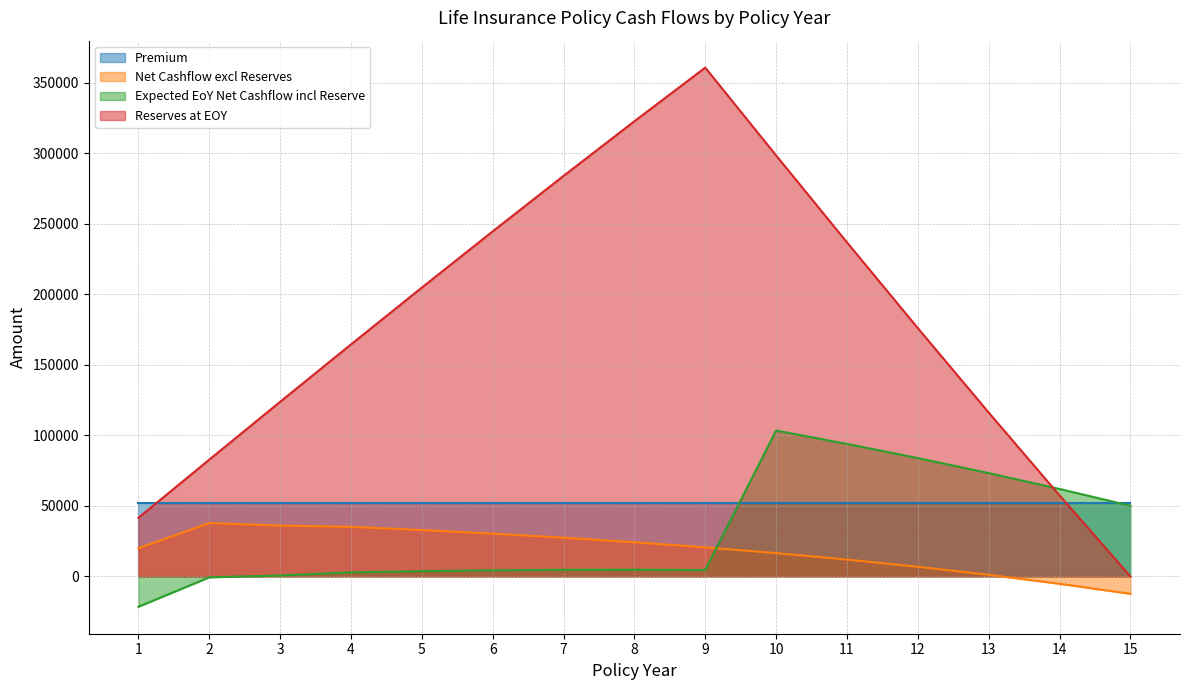

Rank the categories by Reserves at EOY value from lowest to highest.

15, 1, 14, 2, 13, 3, 4, 12, 5, 11, 6, 7, 10, 8, 9